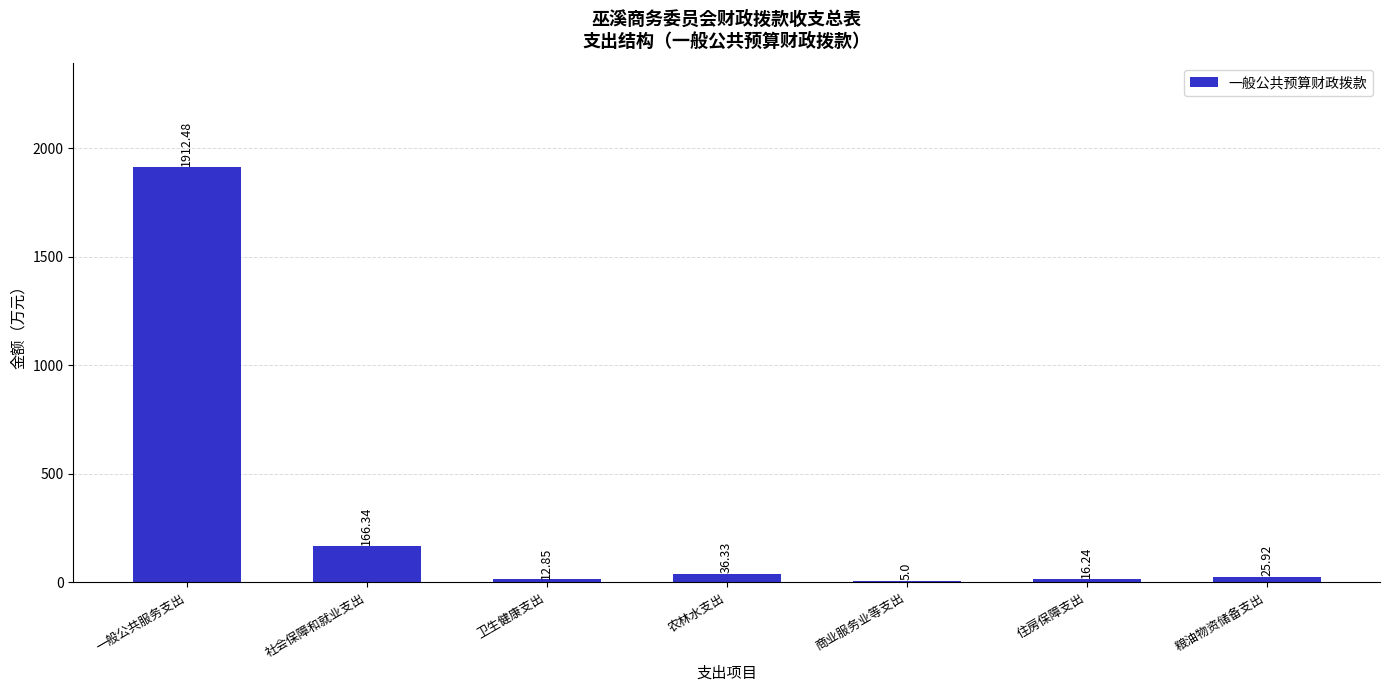

Approximately how many times larger is the value at 商业服务业等支出 compared to 住房保障支出?

0.3